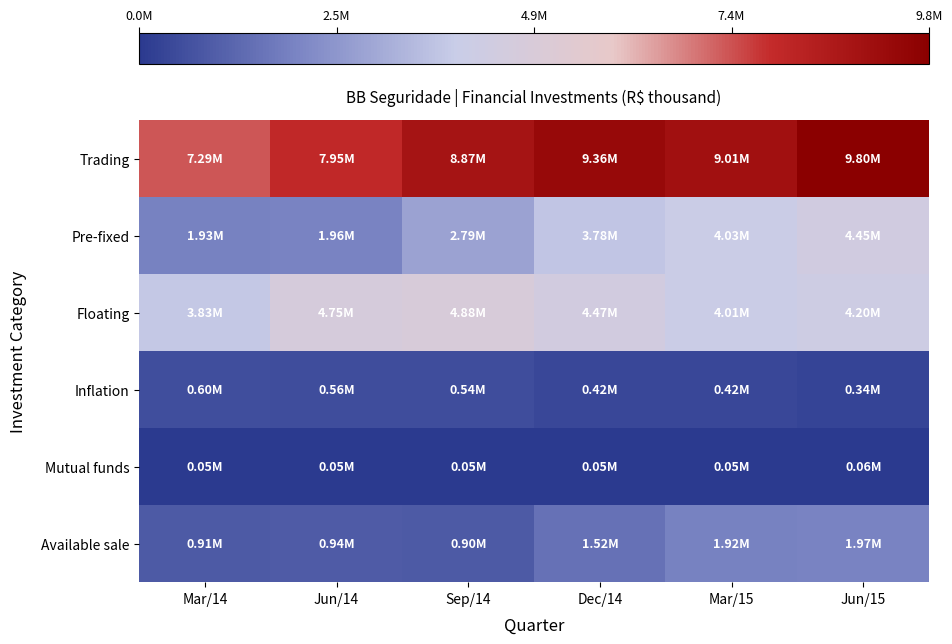

What is the minimum value shown in the chart?

47226